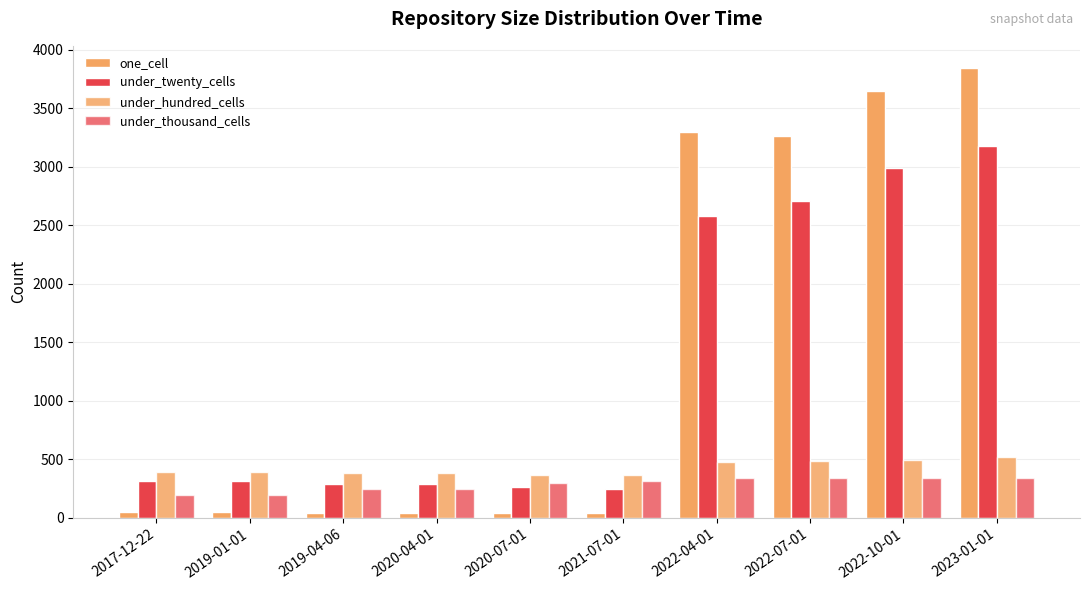

What is the sum of all under_twenty_cells values?

13167